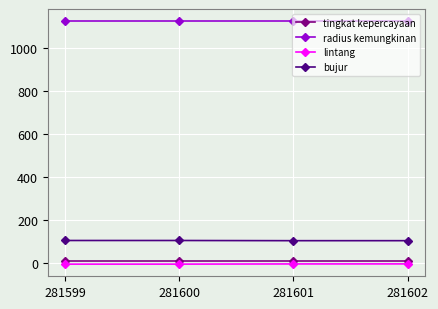

True or false: radius kemungkinan has more than 2 interior local peaks.

False